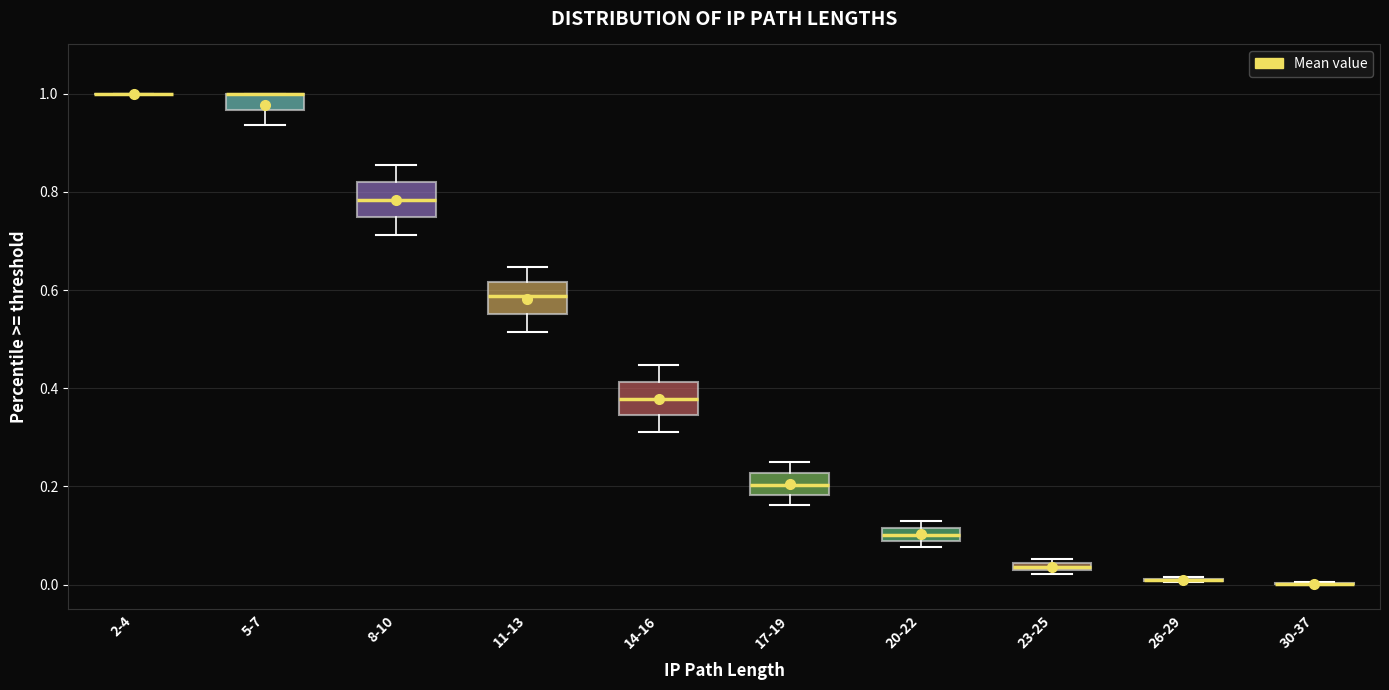

Where is the lower edge of the box for 23-25 on the y-axis? The values are not printed on the chart, so give them approximately, as read against the axis.

0.02